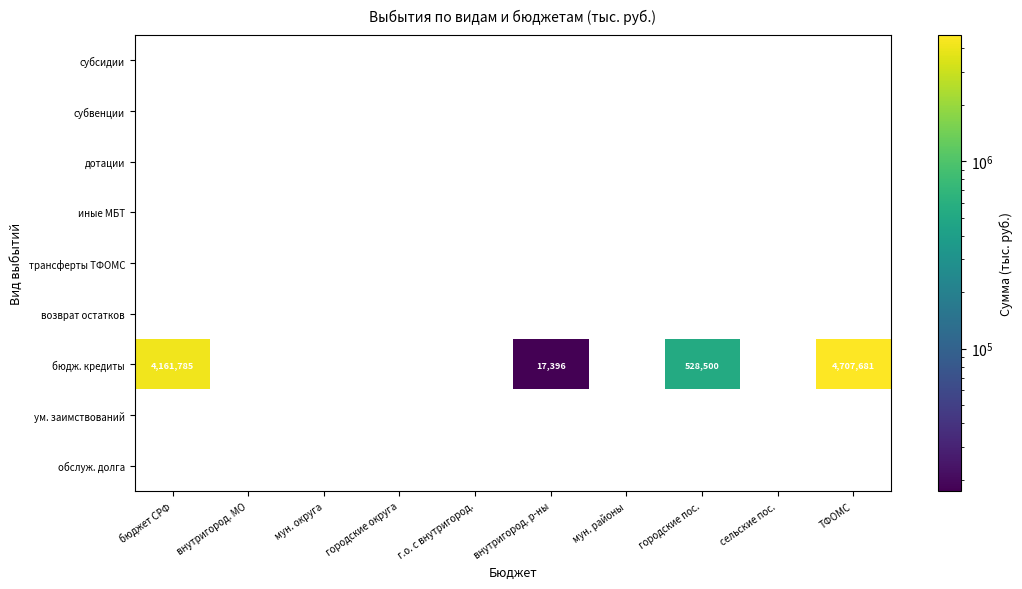

Which series has the widest spread of values?

бюдж. кредиты